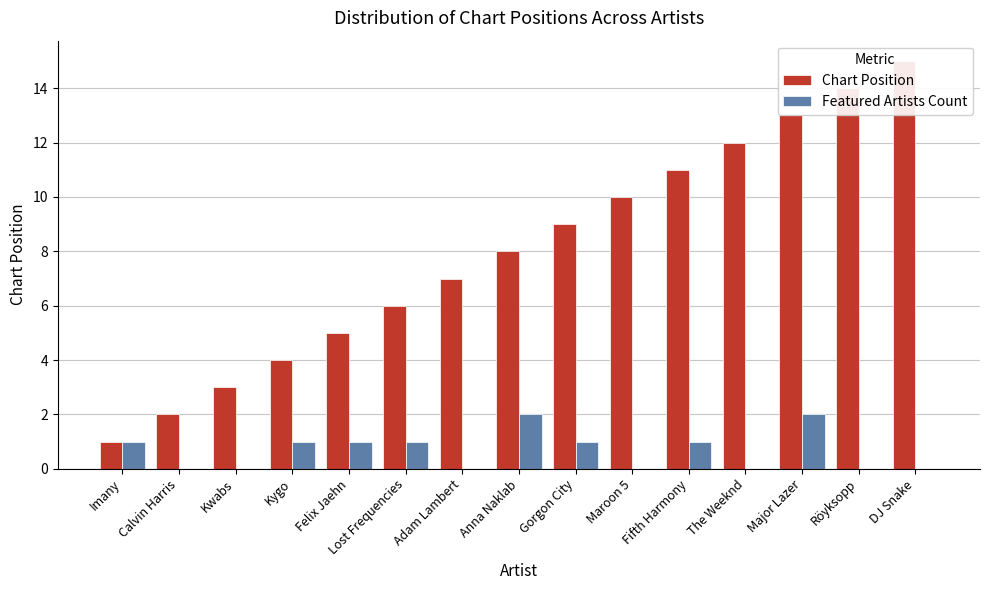

What position from the right is Fifth Harmony?

5